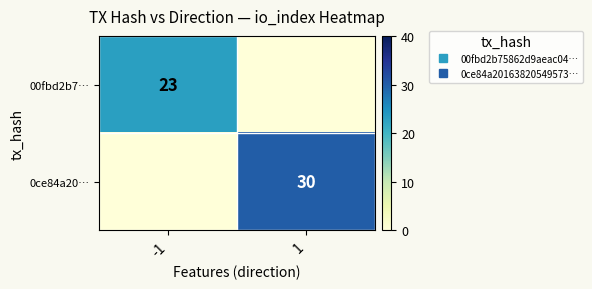

Which series changed the most between -1 and 1?

0ce84a20…